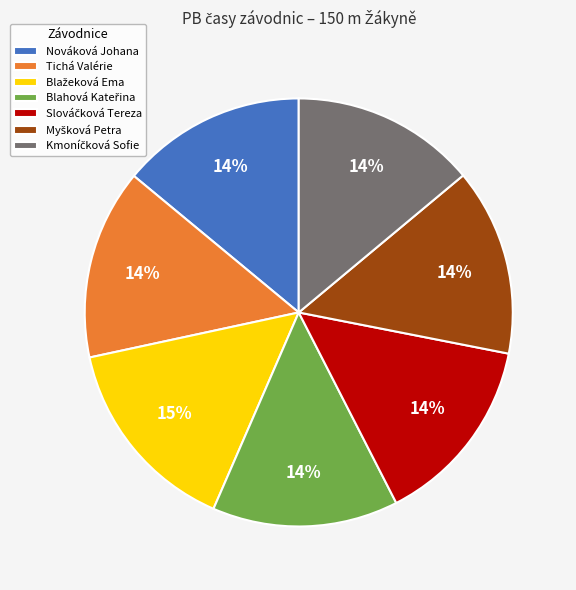

To the nearest percent, what portion does Tichá Valérie represent?

14%